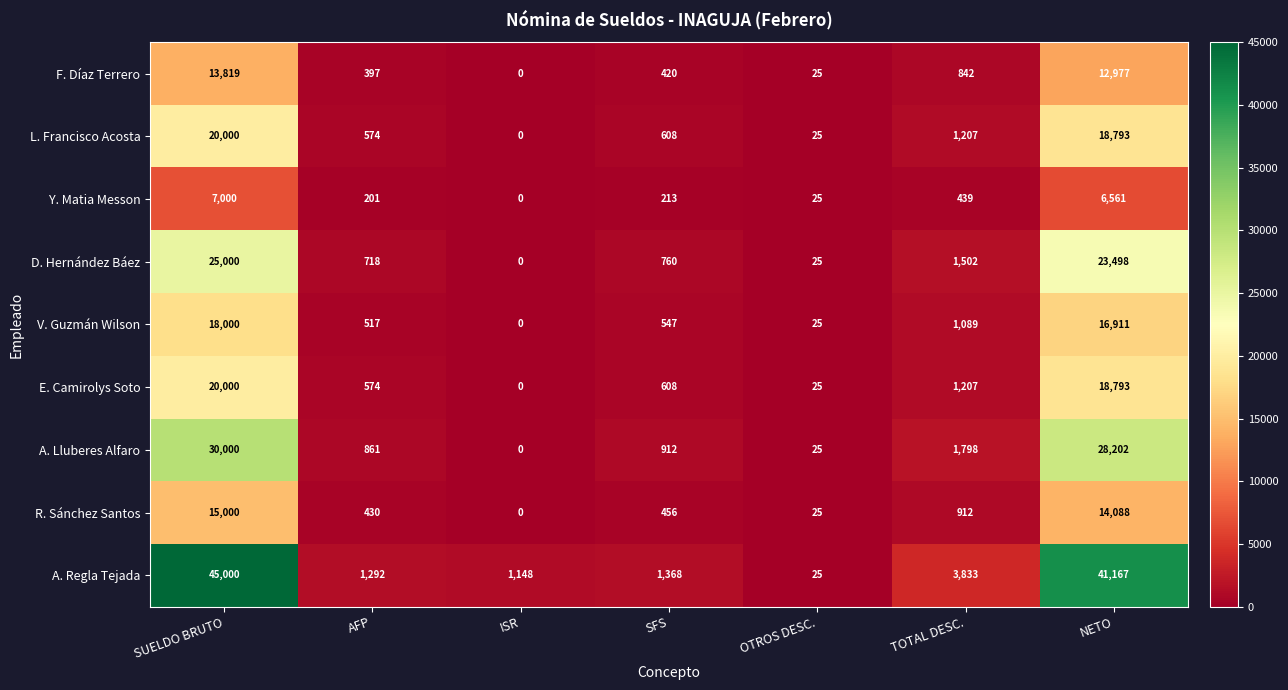

Is the value of R. Sánchez Santos at SUELDO BRUTO greater than the value of Y. Matia Messon at ISR?

Yes